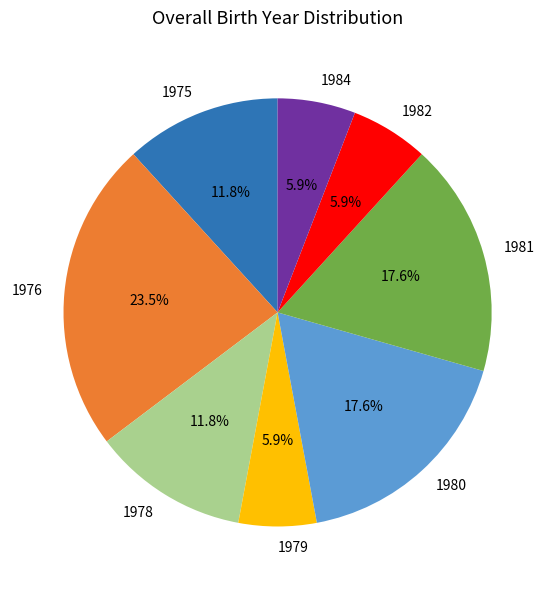

True or false: 1981 accounts for 29% of the total.

False